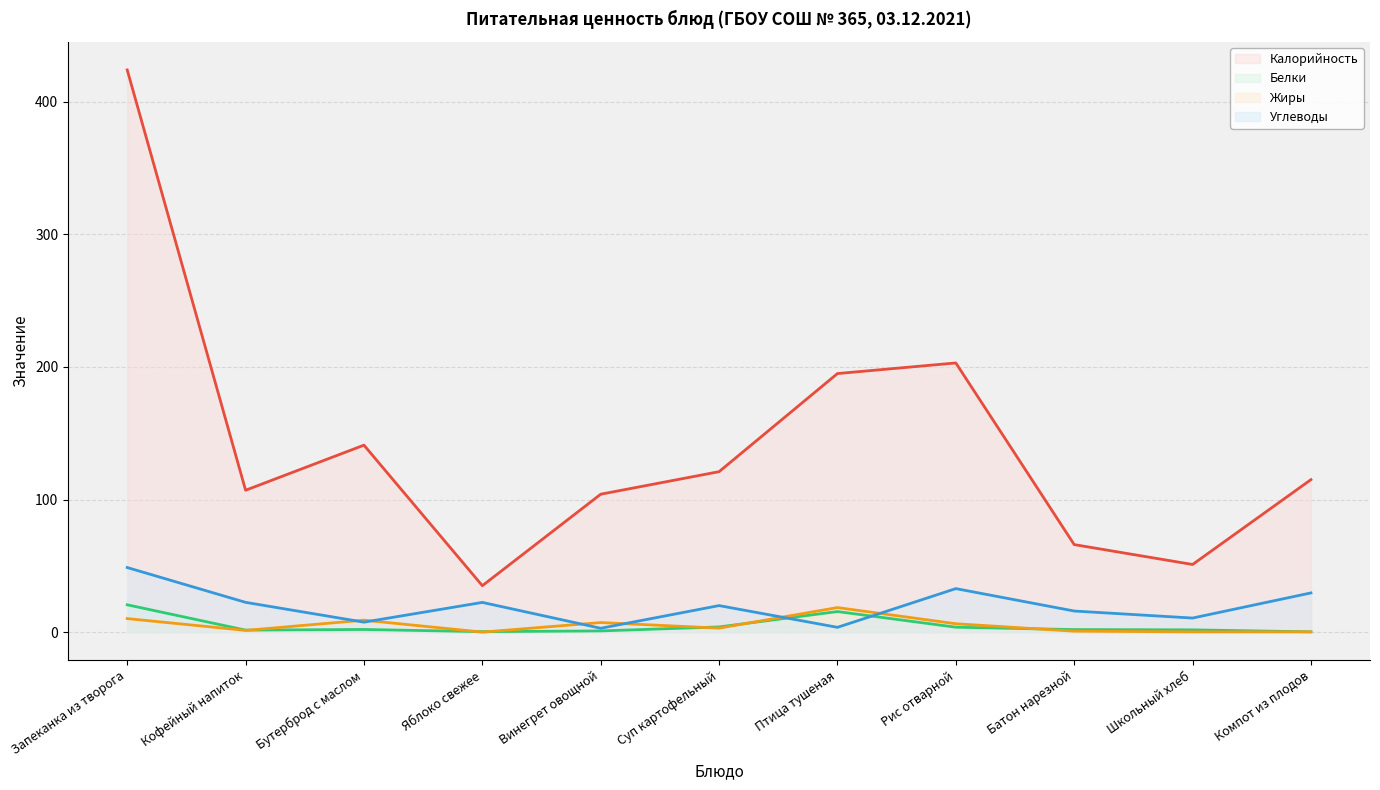

What is the sum of all Жиры values?

56.6